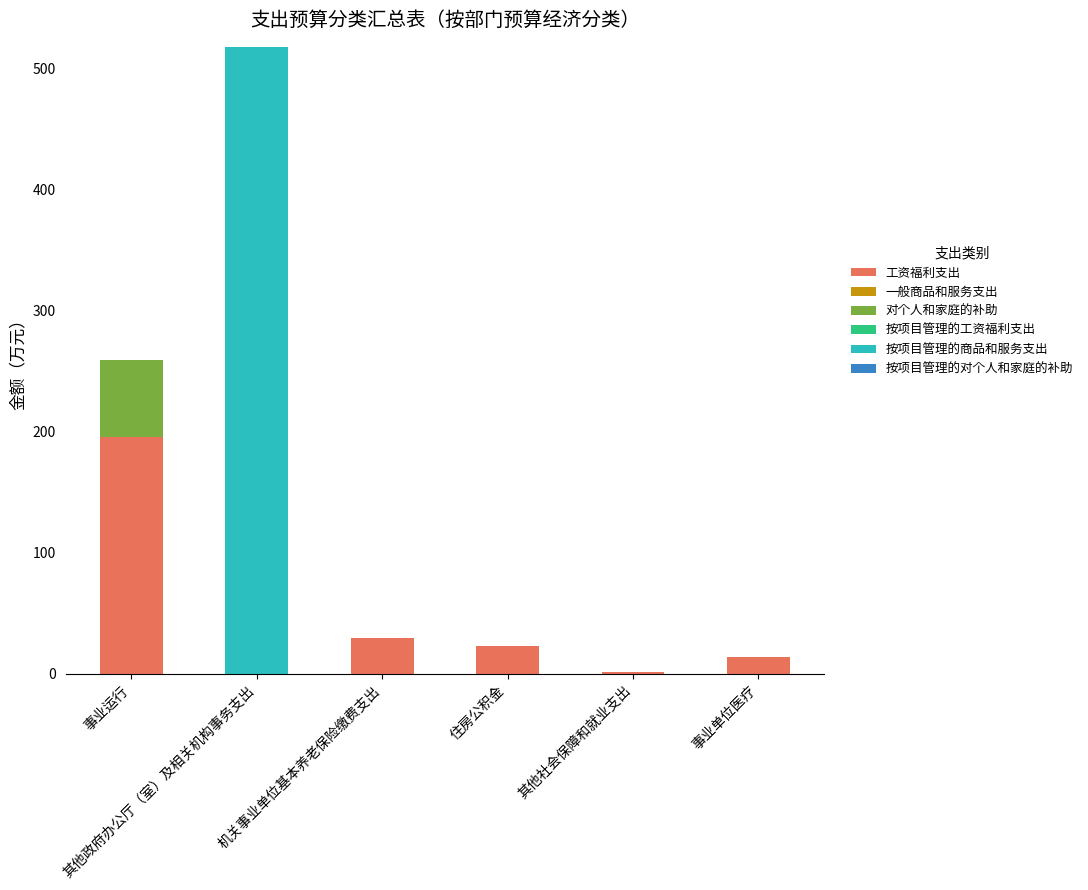

Are the bars horizontal?

No